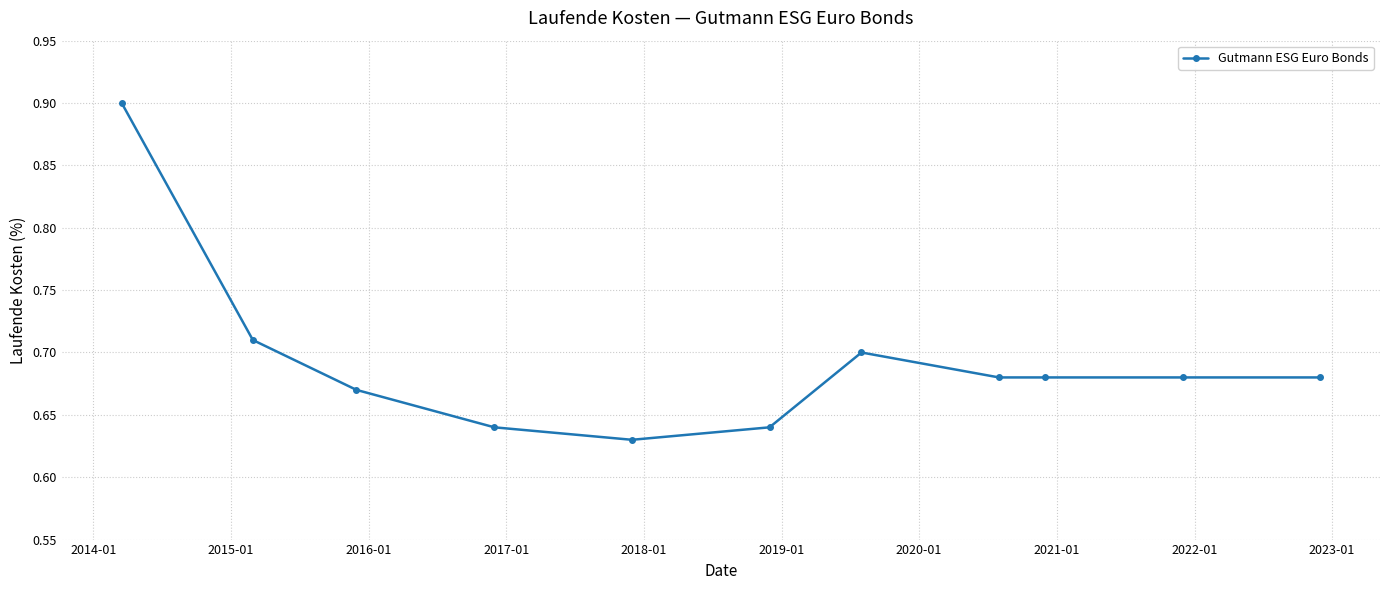

How many values are between 0 and 1?

11